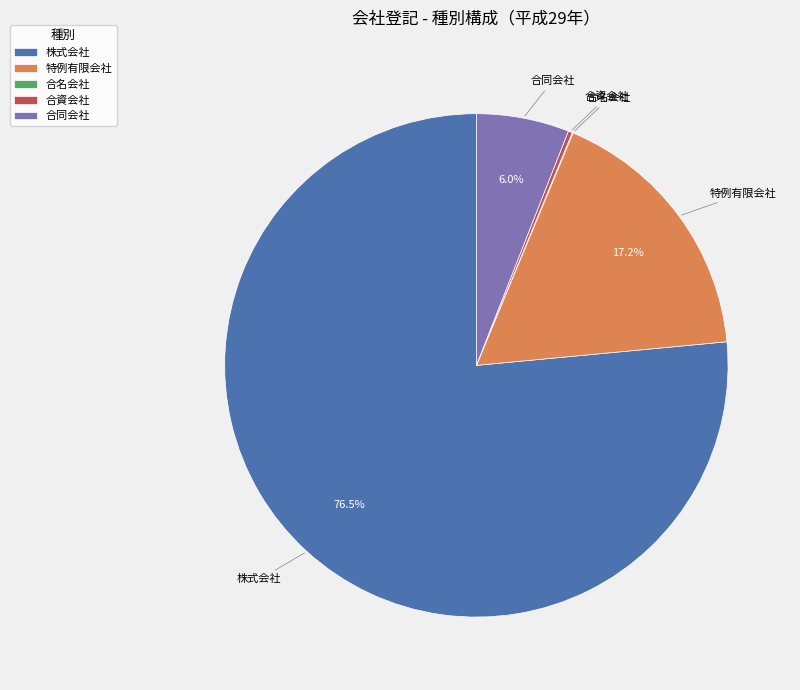

To the nearest percent, what portion does 特例有限会社 represent?

17%